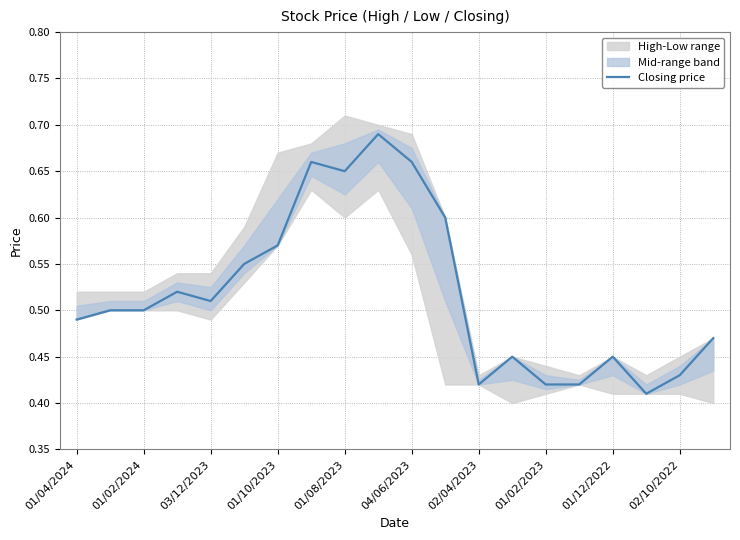

Where is the data nearest to the value 0?

17